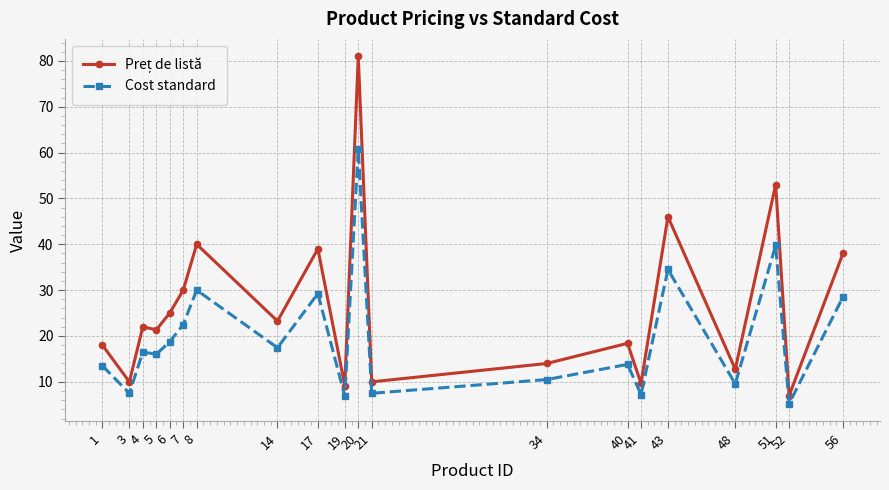

What is the value of the Cost standard point at the 2nd from the left?

7.5